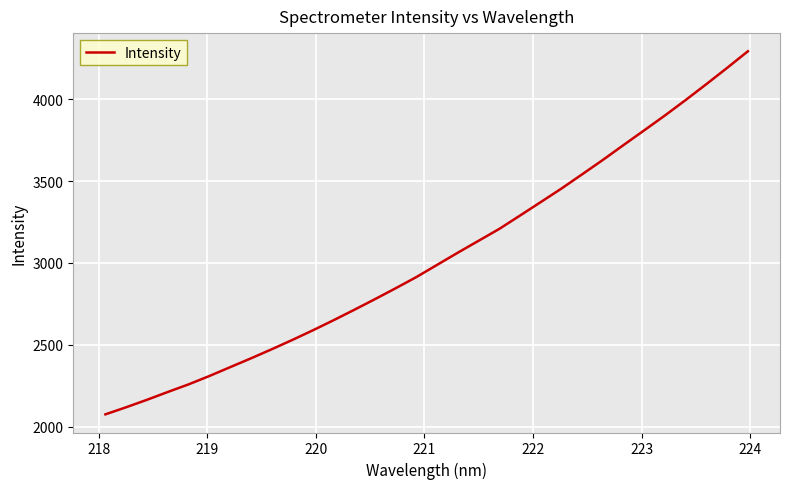

What is the smallest value displayed?

2076.6